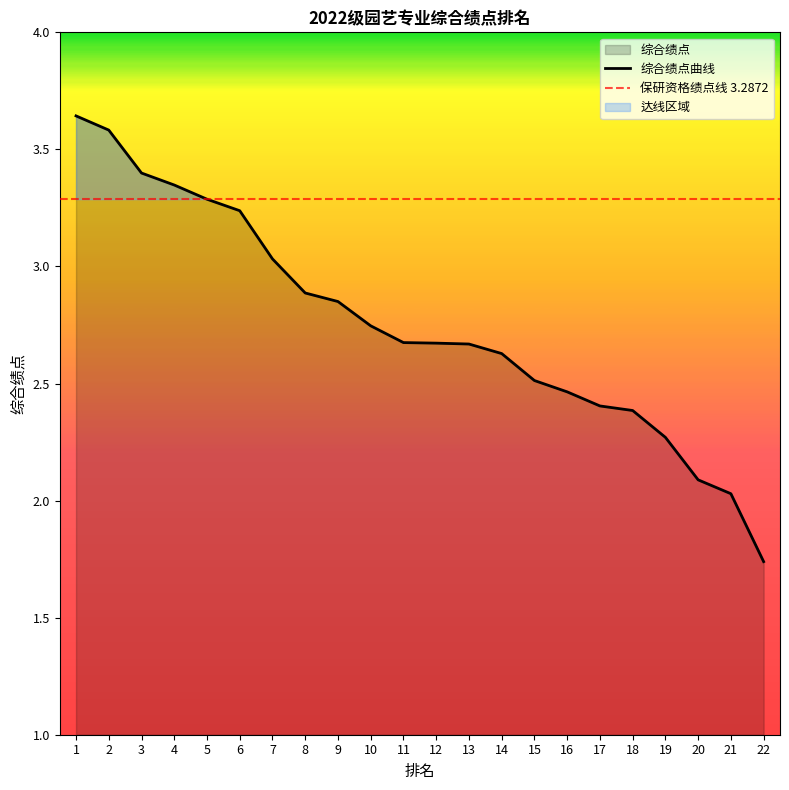

What is the smallest value displayed?

1.7